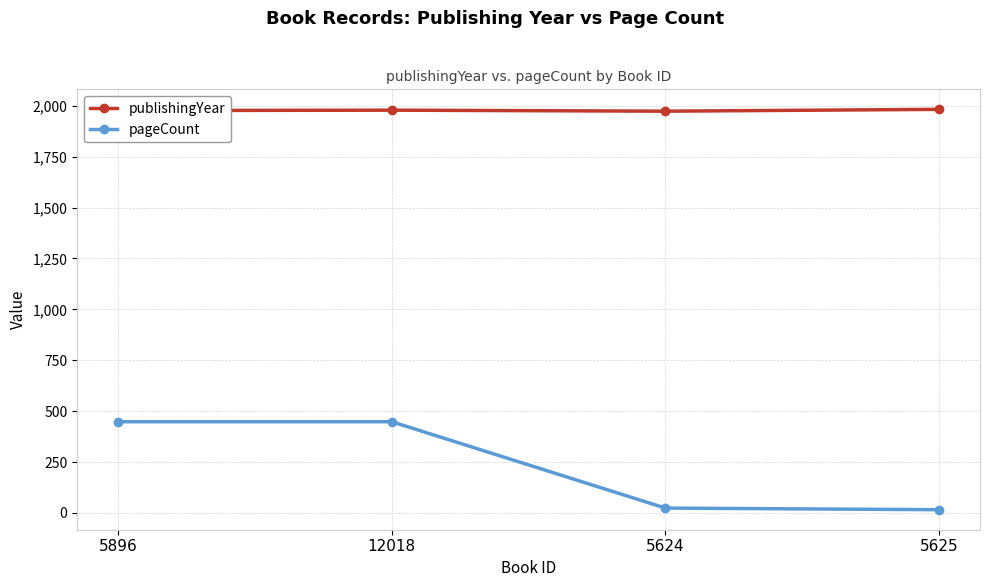

The publishingYear series shows 2668 at 5625. True or false?

False